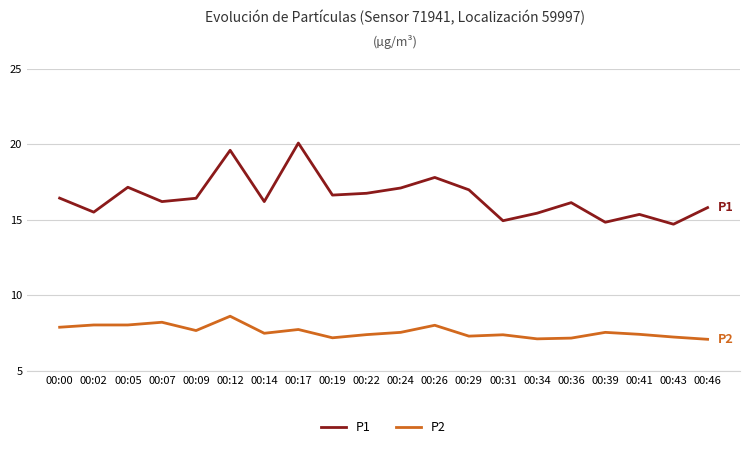

Is this an area chart (filled region under the line)?

No